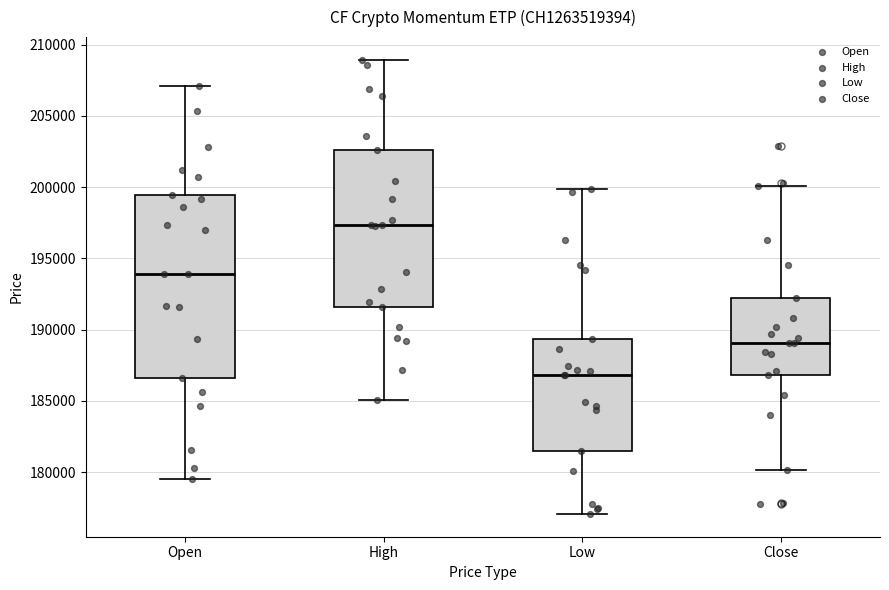

Reading left to right, transcribe this box plot: for each box, give where its median line is, the range the box spans, and where its two whiskers end, as read against the y-axis. The values are not printed on the chart, so give them approximately, as read against the axis.

Open: median 194000, box 186500 to 199500, whiskers 179500 to 207000
High: median 197500, box 191500 to 202500, whiskers 185000 to 209000
Low: median 187000, box 181500 to 189500, whiskers 177000 to 200000
Close: median 189000, box 187000 to 192000, whiskers 180000 to 200000